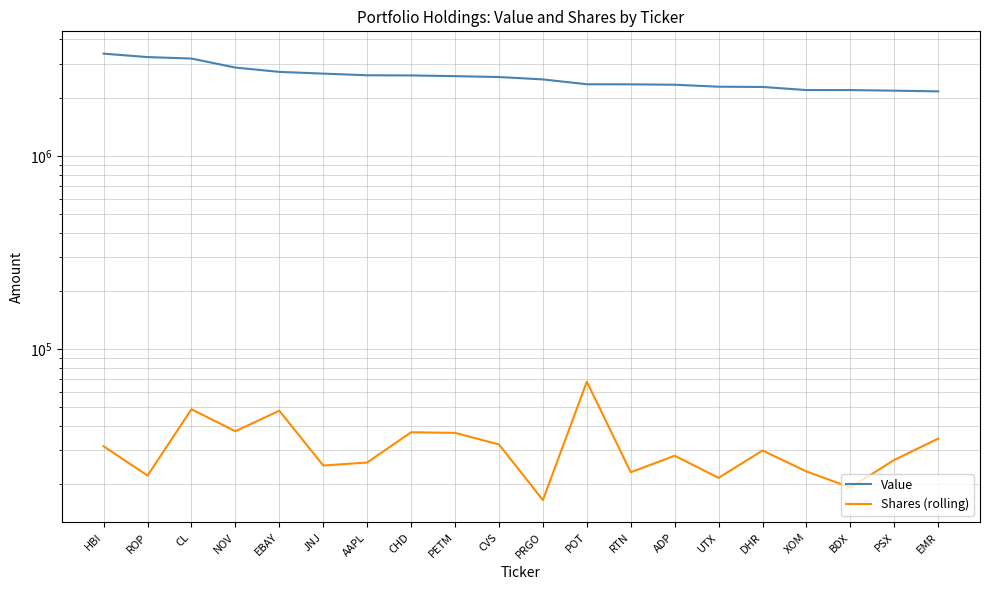

Reading left to right, extract all data points from this chart.

Value: 3377000	3242000	3186000	2861000	2718000	2662000	2610000	2605000	2583000	2556000	2485000	2345000	2343000	2332000	2278000	2271000	2189000	2188000	2173000	2155000
Shares (rolling): 31434	22160	48846	37589	47996	24976	25902	37126	36859	32113	16547	67859	23054	28074	21575	29890	23273	19225	26721	34429